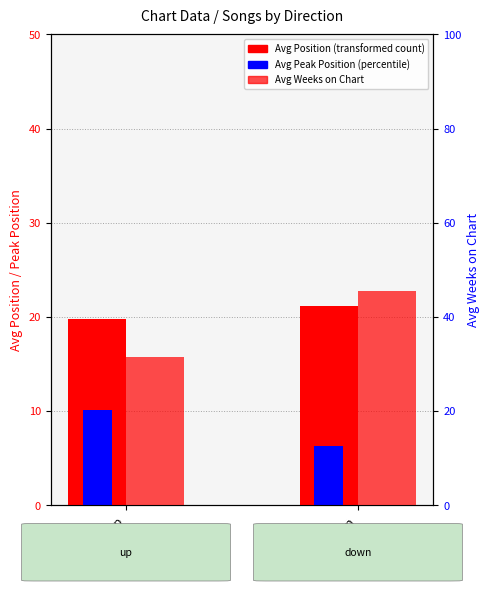

What is the total value across all series at up?

61.4